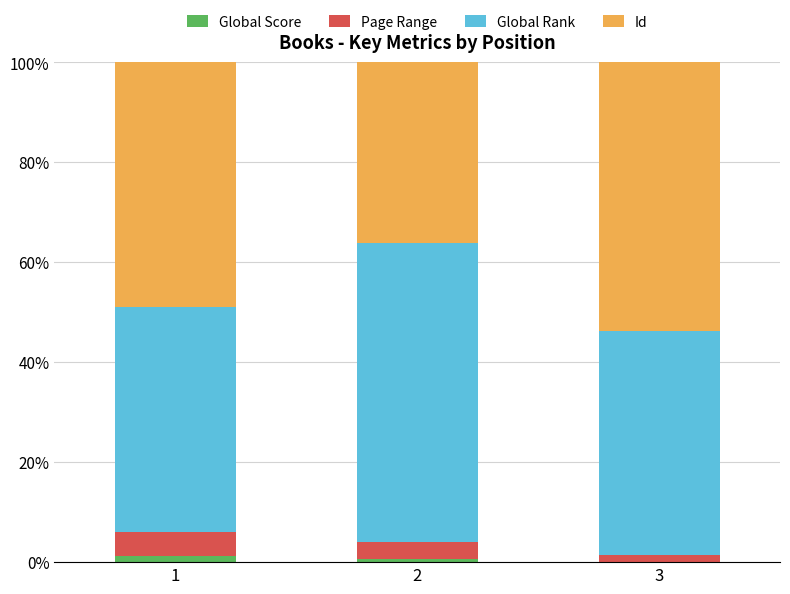

Count the number of categories in the chart.

3